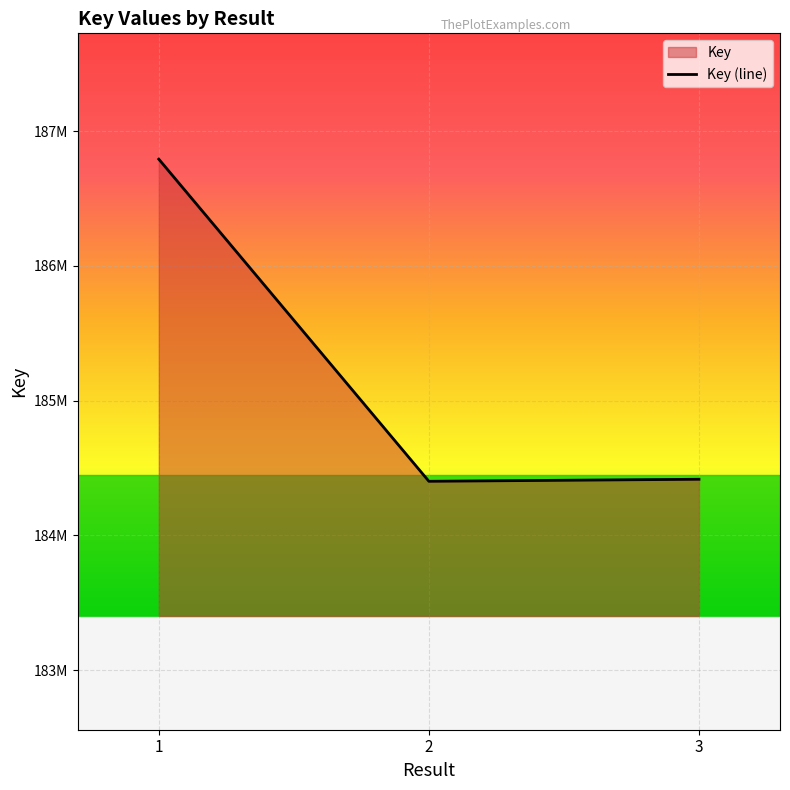

What is the difference between the second highest and minimum values?

15099